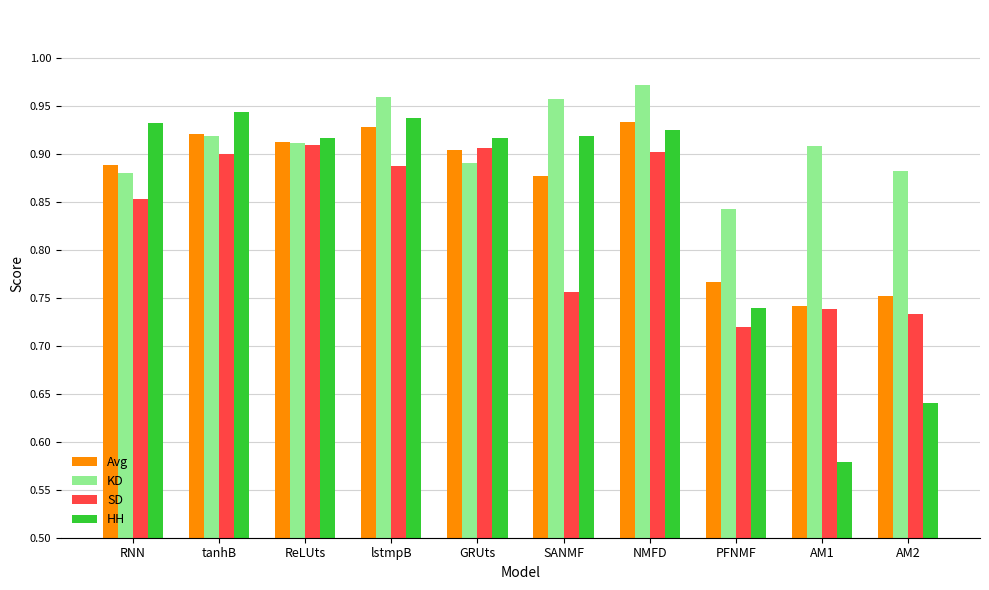

At which category is the sum across all series the highest?

NMFD